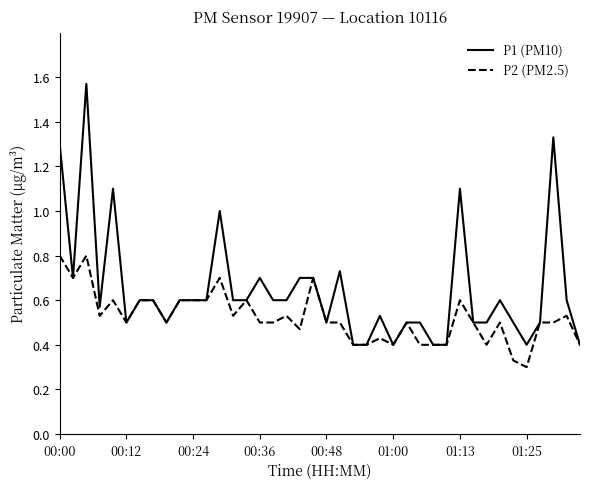

Which series has the widest spread of values?

P1 (PM10)